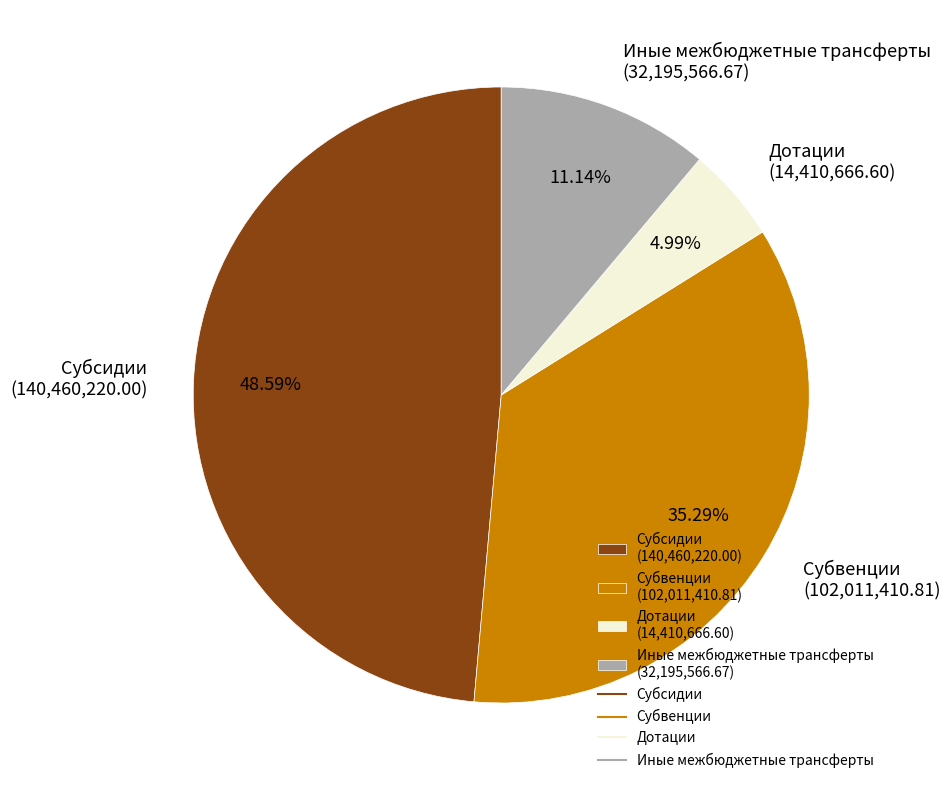

Rank the categories by value from lowest to highest.

Дотации, Иные межбюджетные трансферты, Субвенции, Субсидии